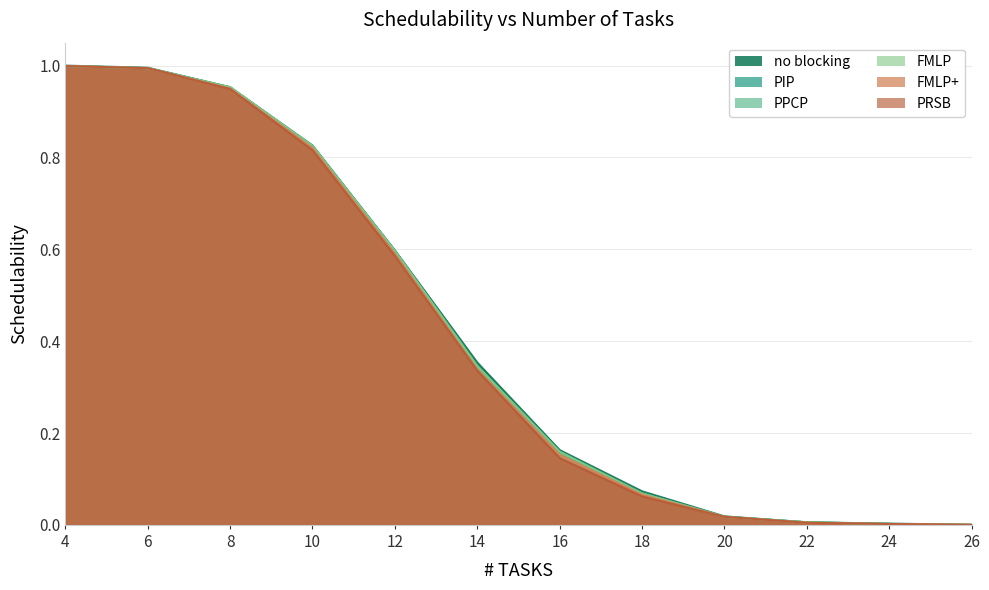

How many series are shown in this chart?

6